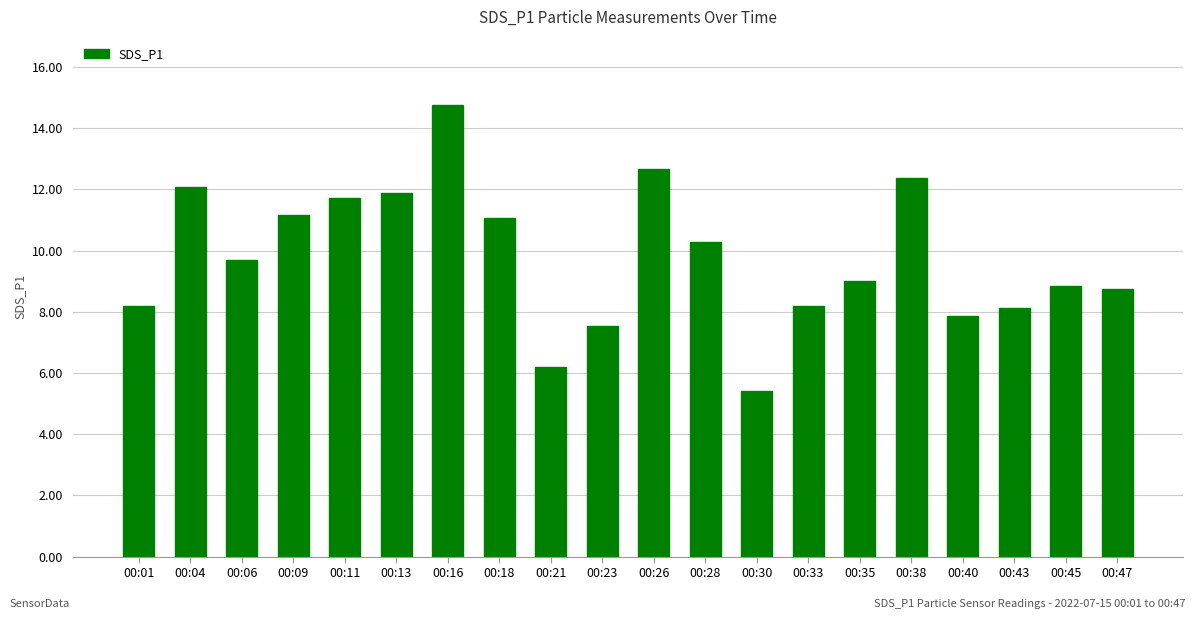

What is the ratio of the value at 00:45 to the value at 00:01?

1.1